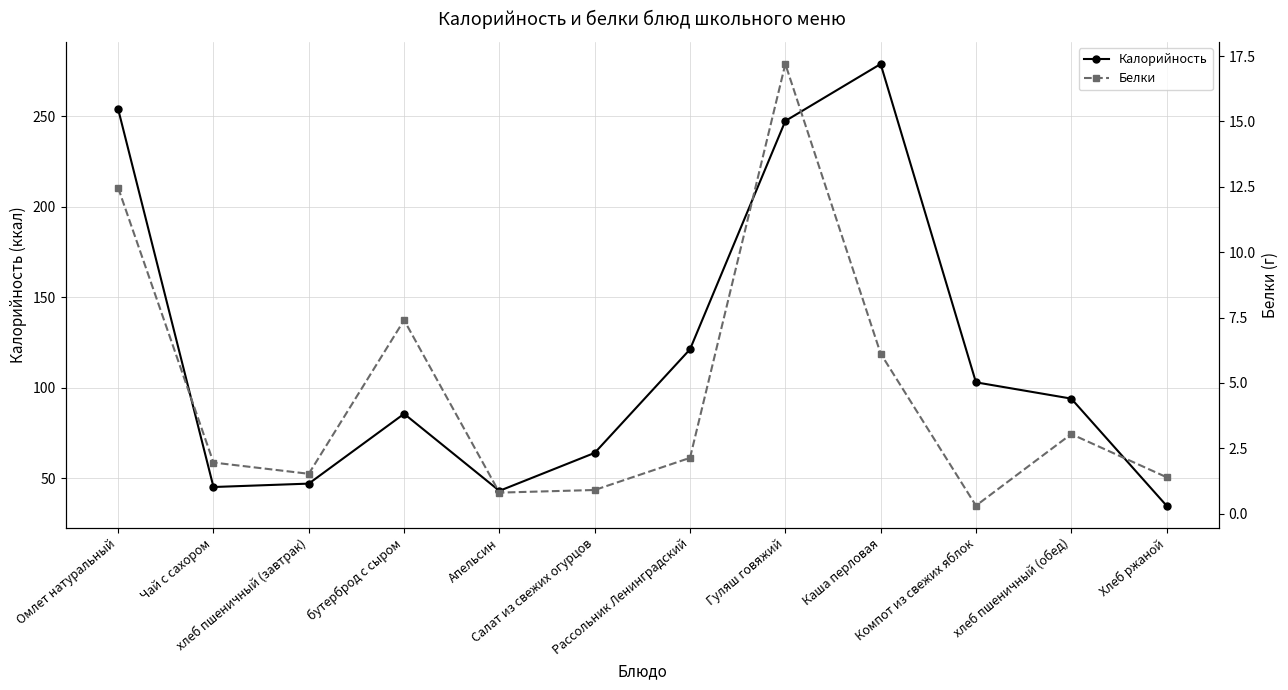

True or false: Белки has a value of 2.5 at хлеб пшеничный (завтрак).

False